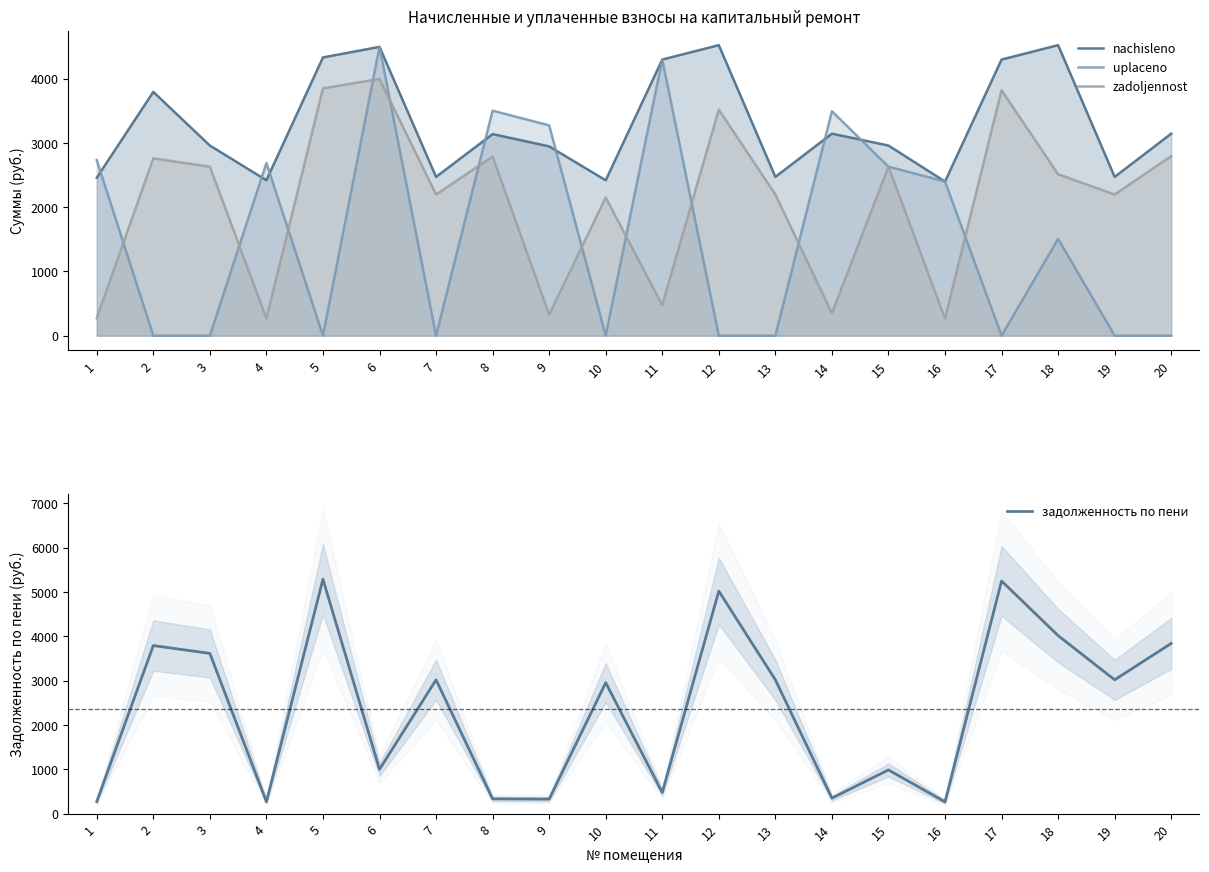

What is the average value of the задолженность по пени series?

2356.0